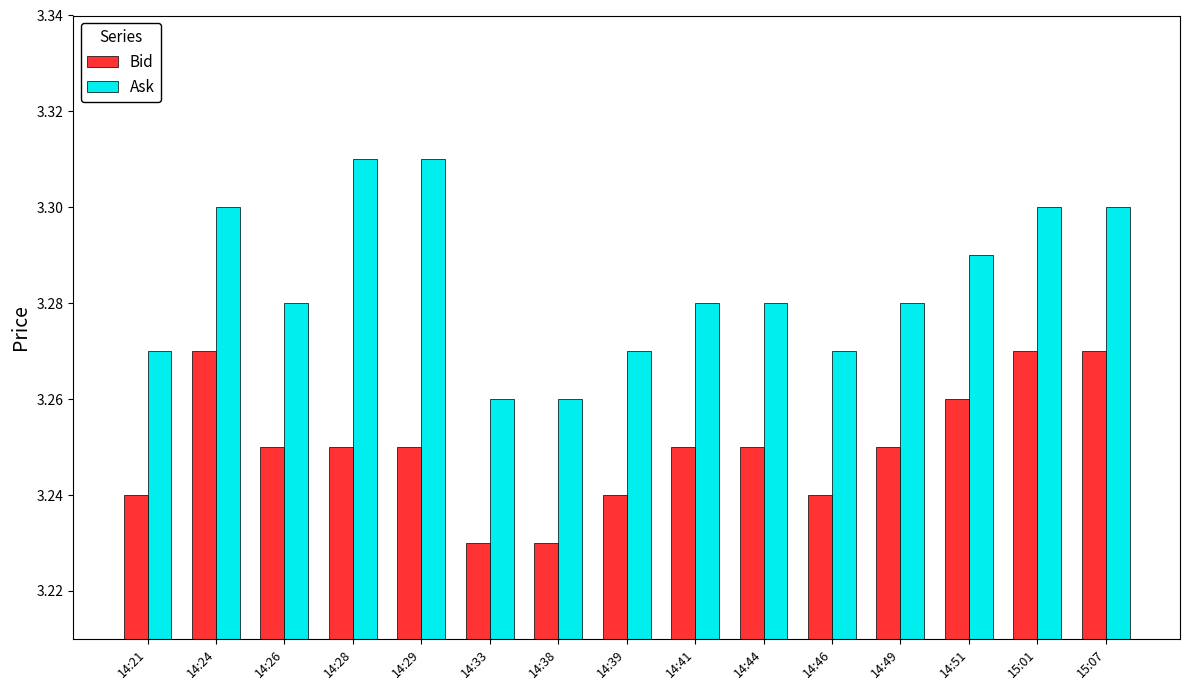

How many bars are there in total?

30